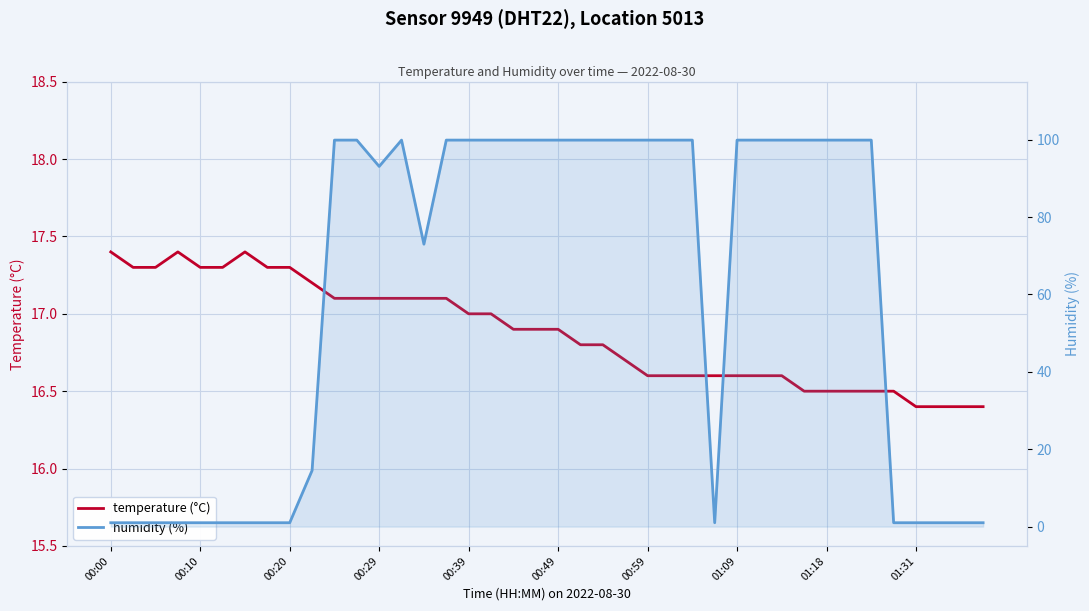

How many categories are shown in the chart?

40